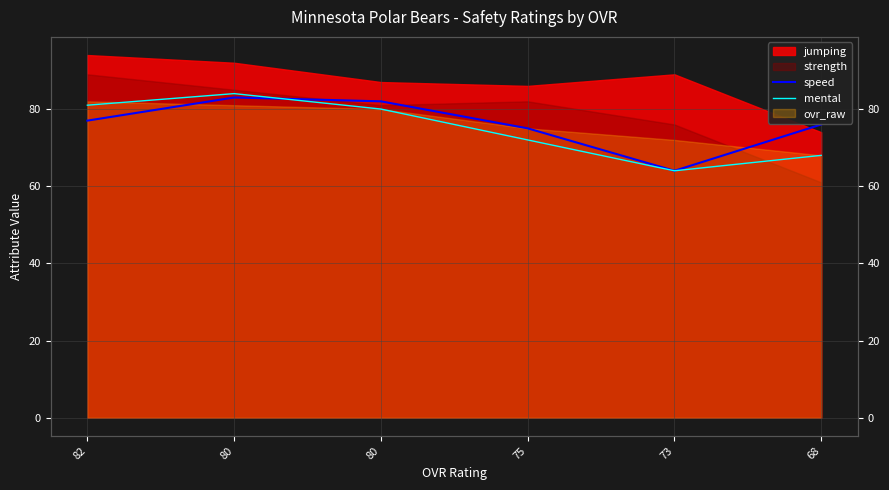

True or false: speed has a value of 43 at 82.

False